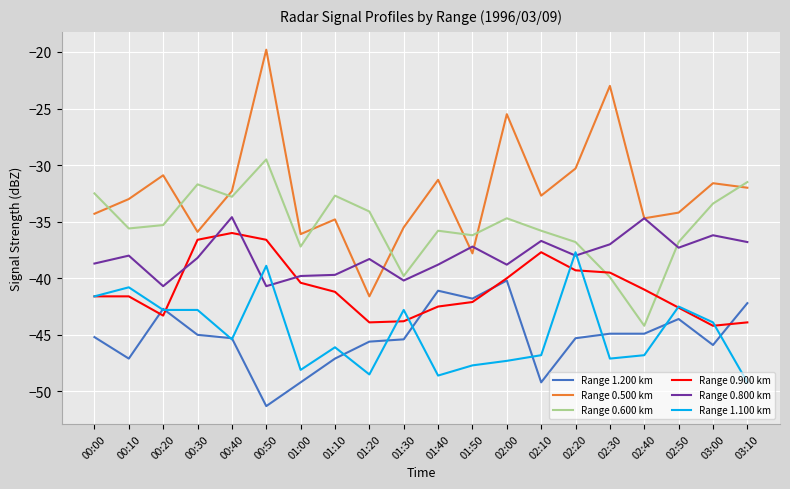

True or false: Range 1.200 km and Range 0.500 km intersect in this chart.

False